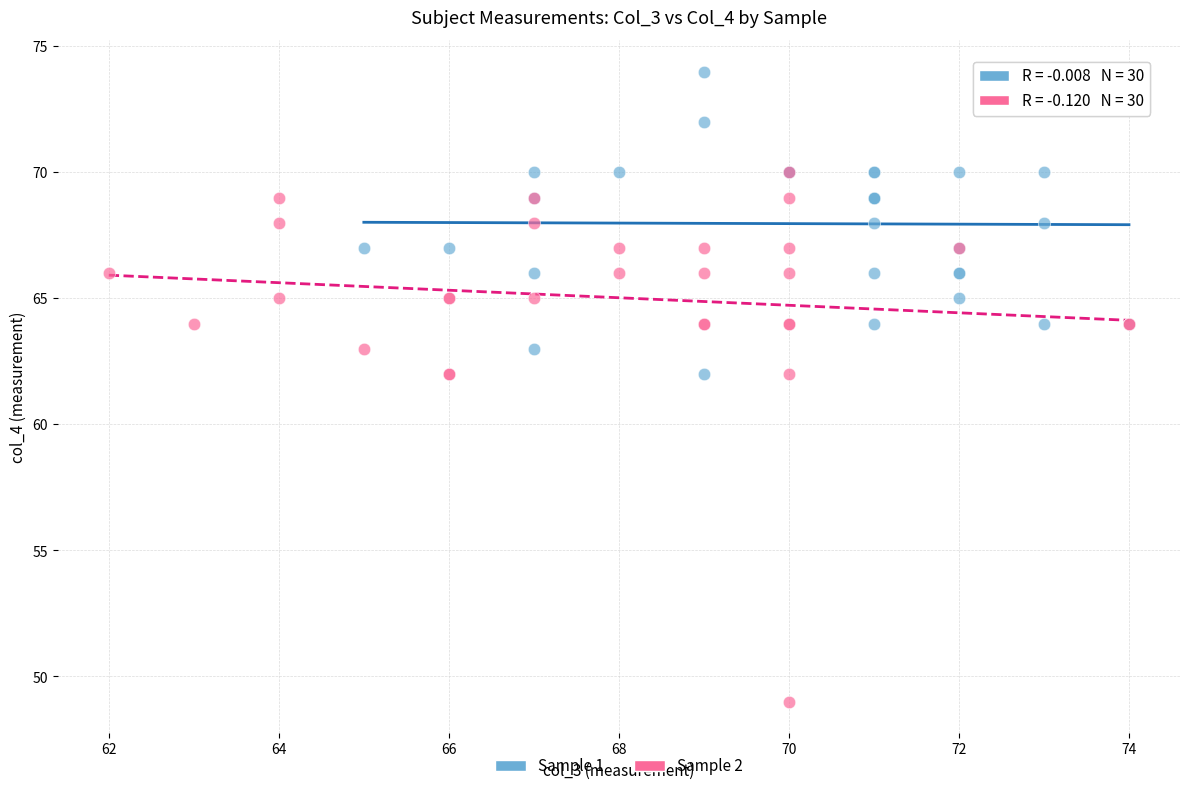

Which series has the widest spread of Y values?

Sample 2